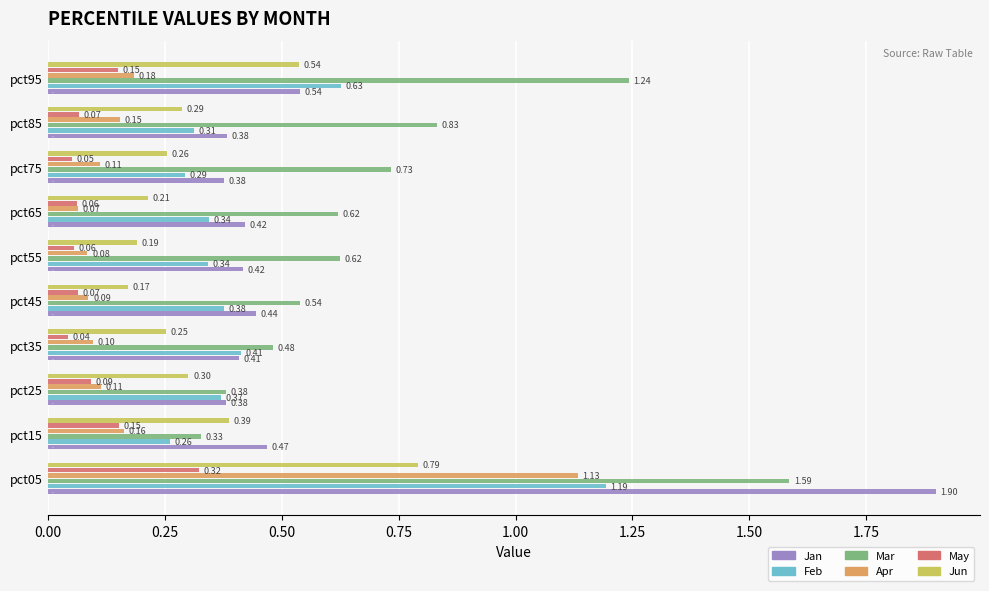

What is the average value of the Jun series?

0.3